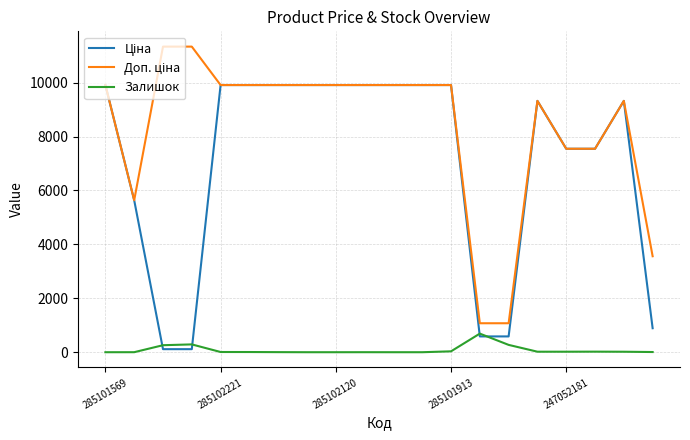

How many lines are shown in the chart?

3